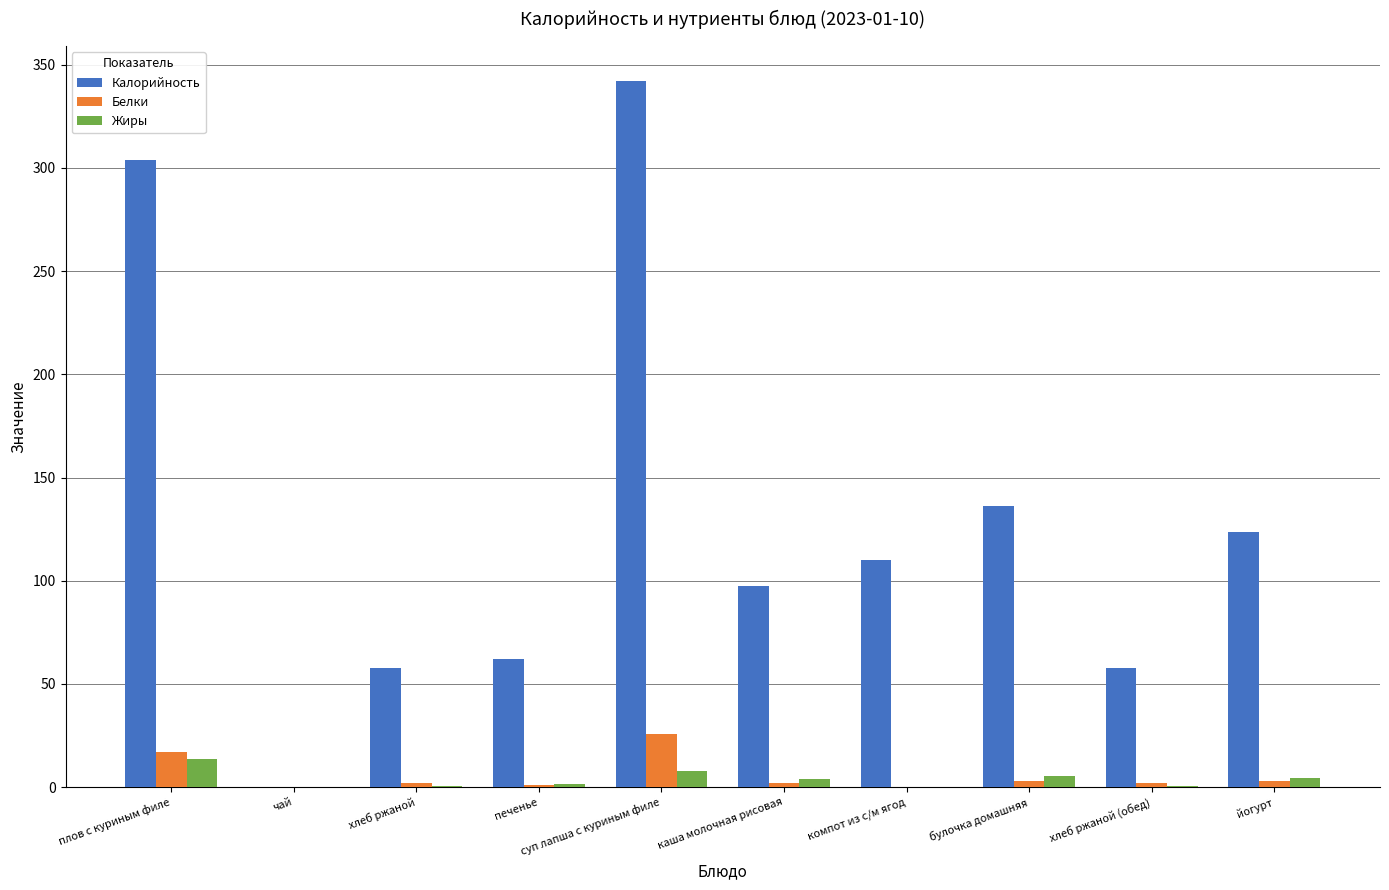

What is the maximum value for Калорийность?

341.9